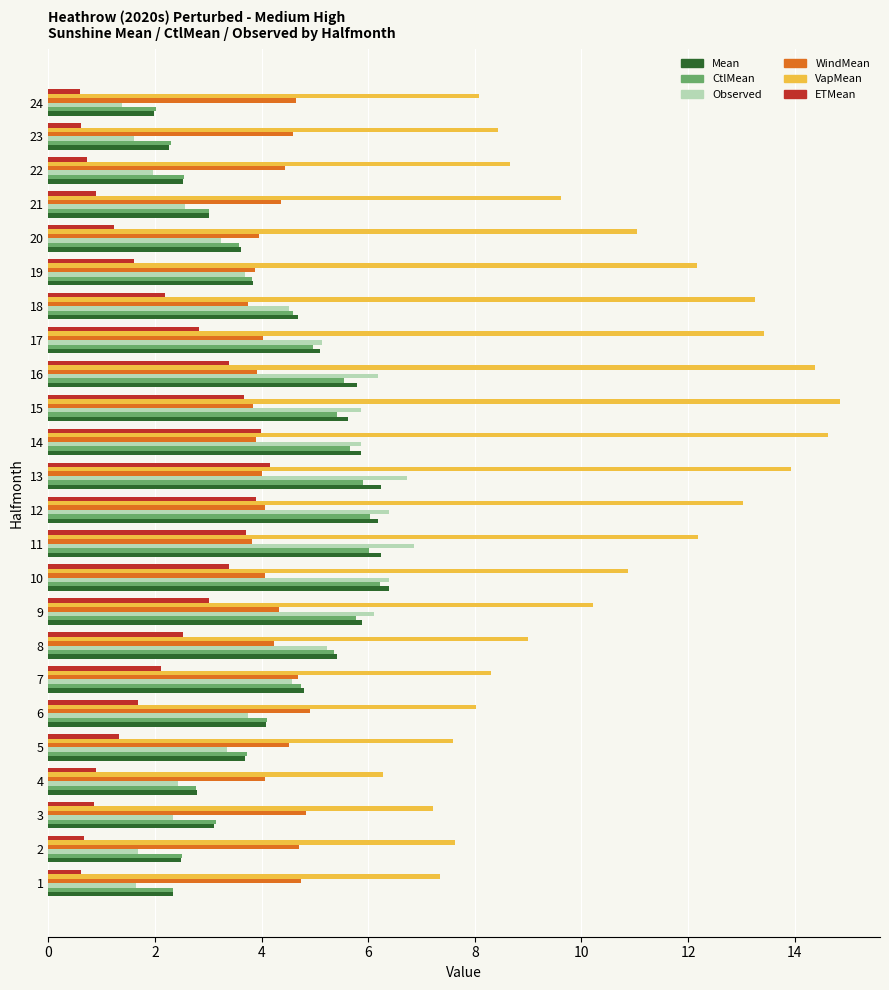

Is the value of Observed at 2 greater than the value of ETMean at 9?

No